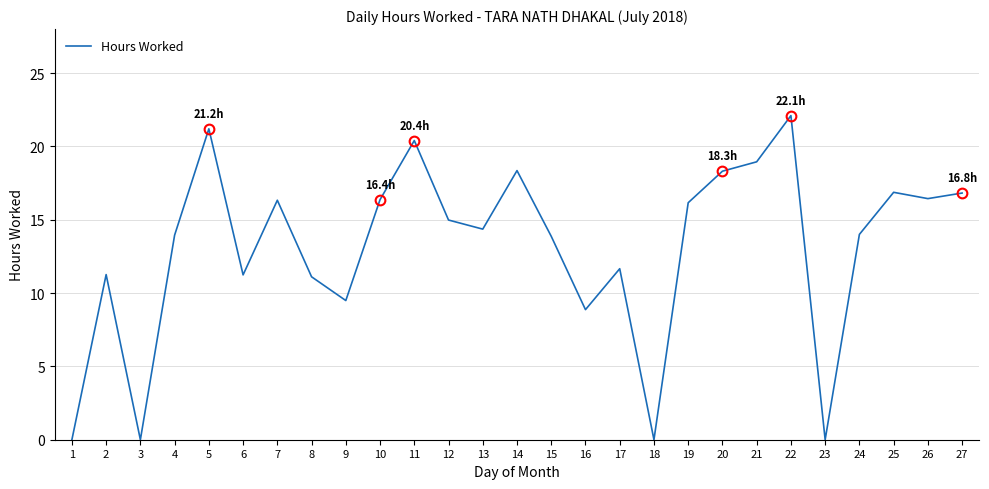

At which category does the chart reach its peak across all series?

22